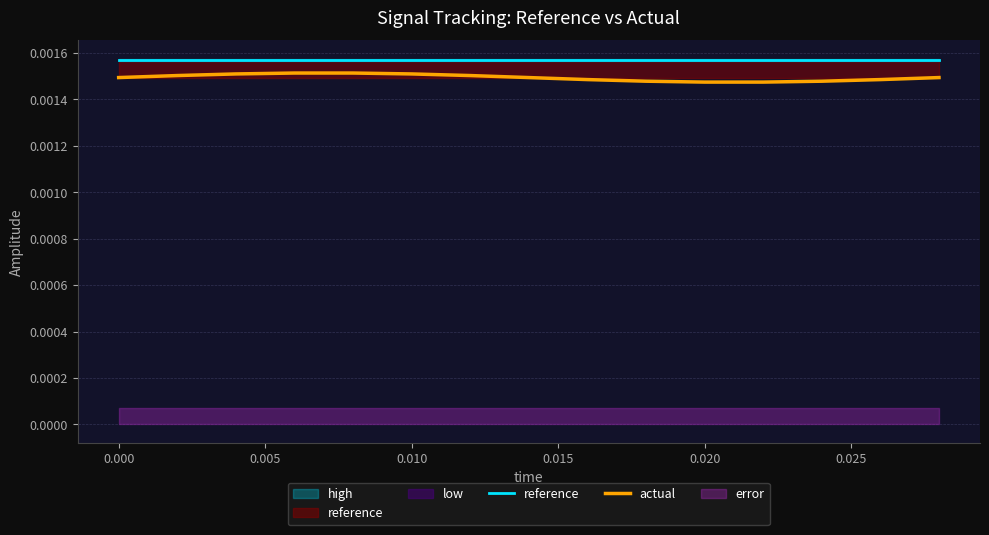

At how many categories does at least one series exceed 0?

15